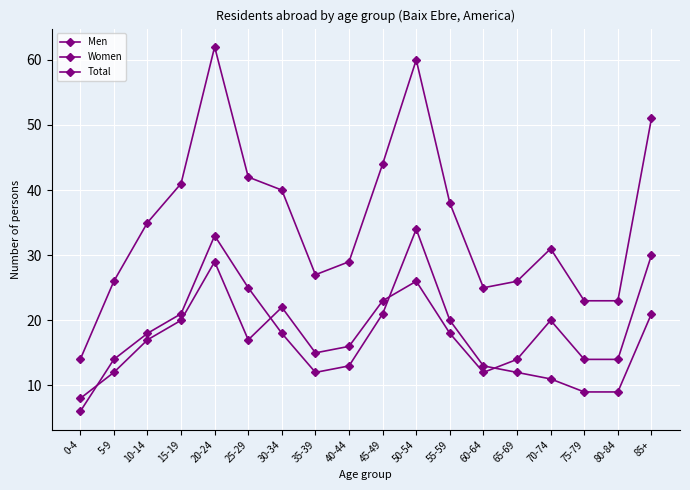

Count the number of data series in this chart.

3